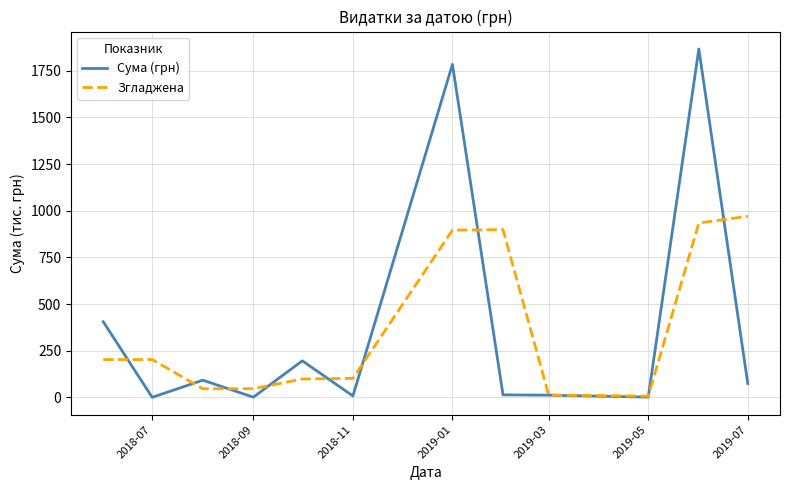

Which series has the widest spread of values?

Сума (грн)